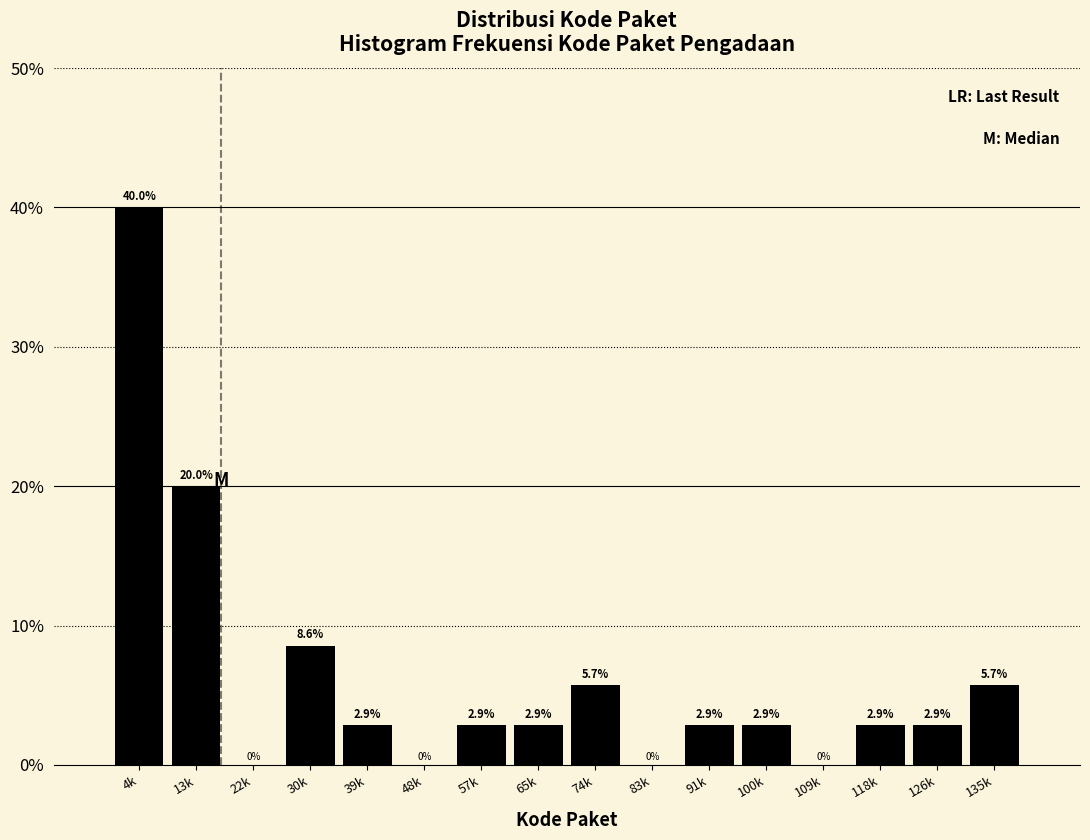

Reading left to right, what are all the values shown in this chart?

4k=40.0	13k=20.0	22k=0.0	30k=8.6	39k=2.9	48k=0.0	57k=2.9	65k=2.9	74k=5.7	83k=0.0	91k=2.9	100k=2.9	109k=0.0	118k=2.9	126k=2.9	135k=5.7